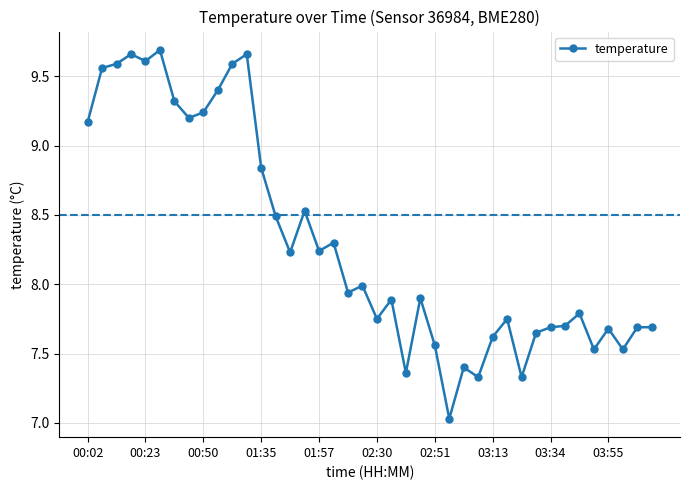

True or false: there are more than 1 points higher than both neighbors.

True